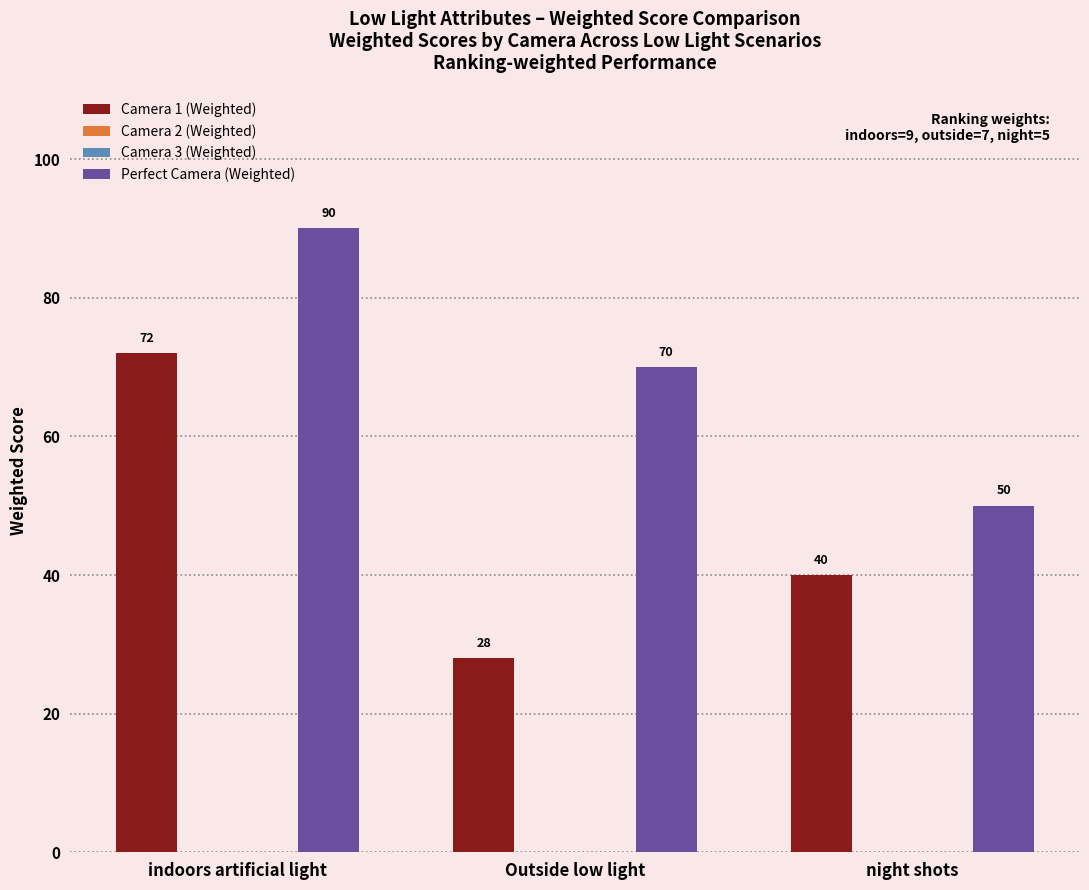

How many data points in Camera 1 (Weighted) are less than 40?

1